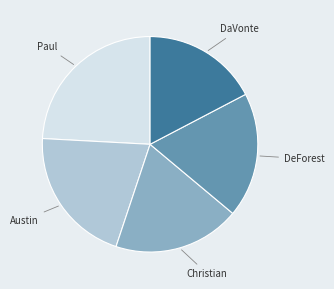

Is there a majority slice in this chart?

No